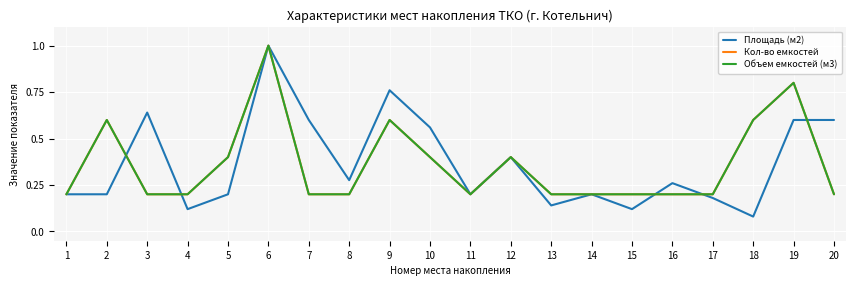

Where is Кол-во емкостей nearest to the value 0?

1